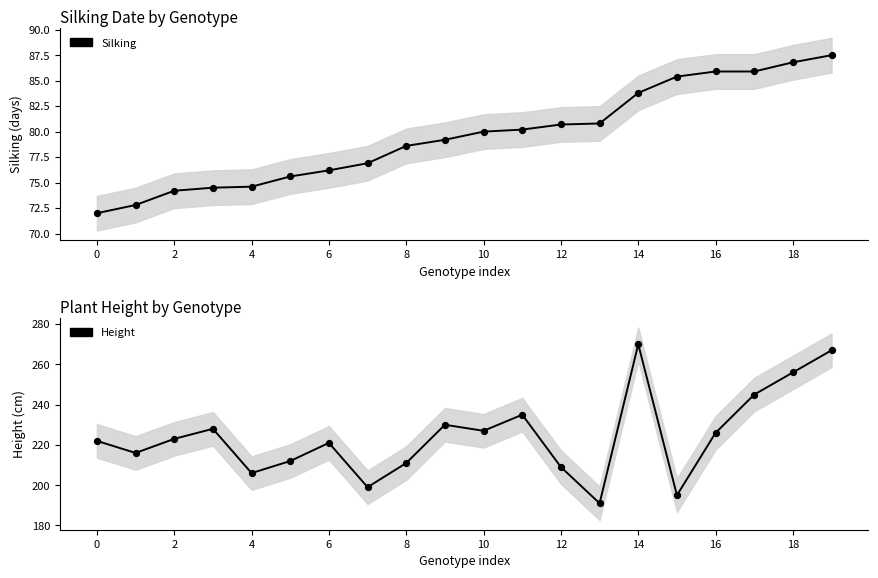

At how many categories does at least one series exceed 142?

20